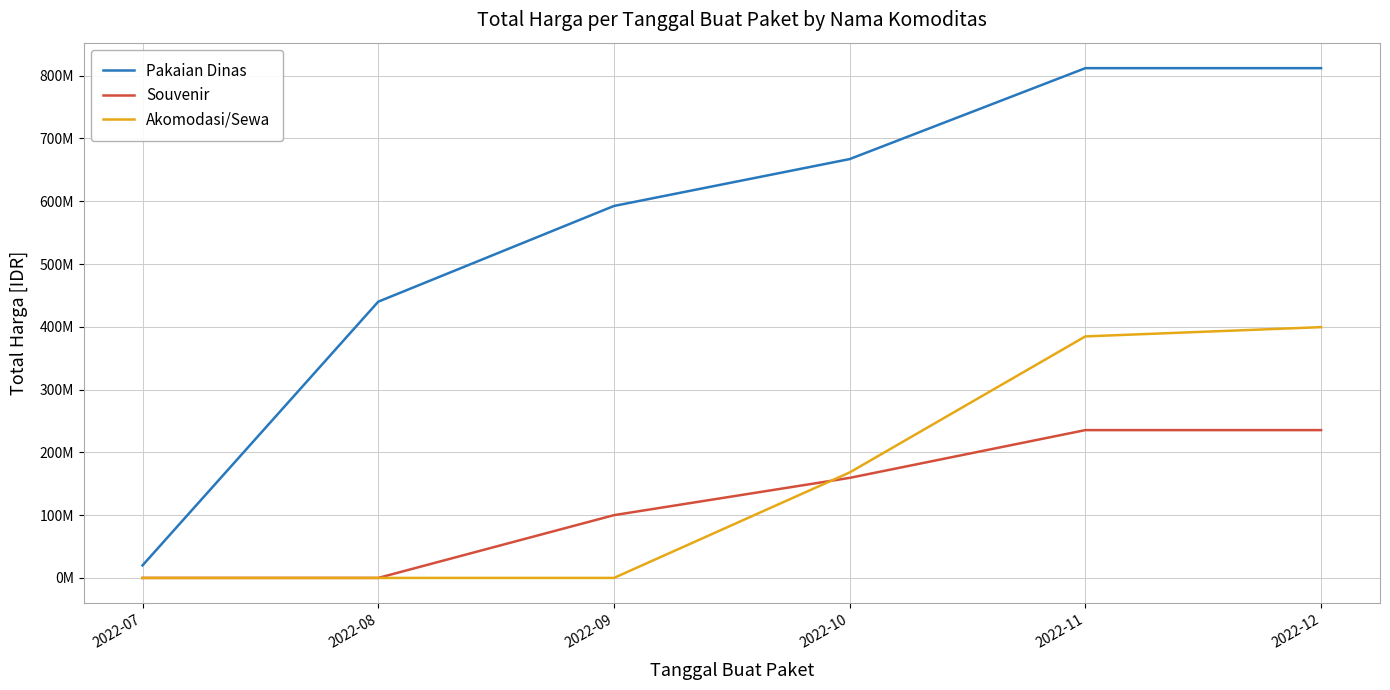

Count the Pakaian Dinas values in the range 440025000 to 812020000.

5